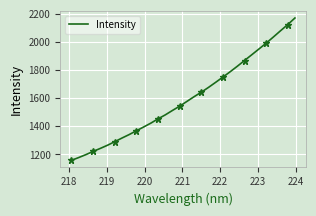

Is this an area chart (filled region under the line)?

No